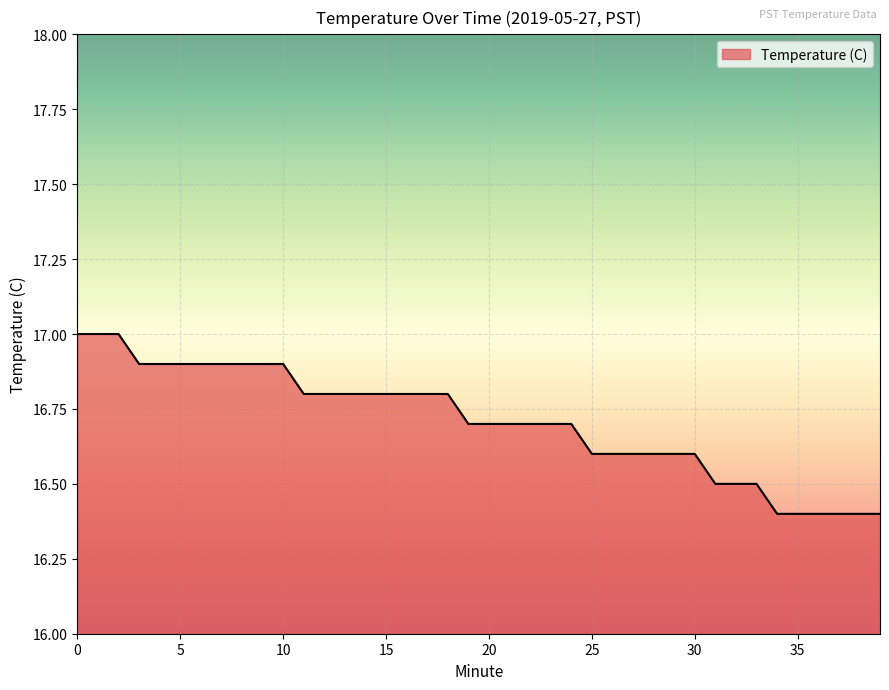

What is the greatest value displayed?

17.0